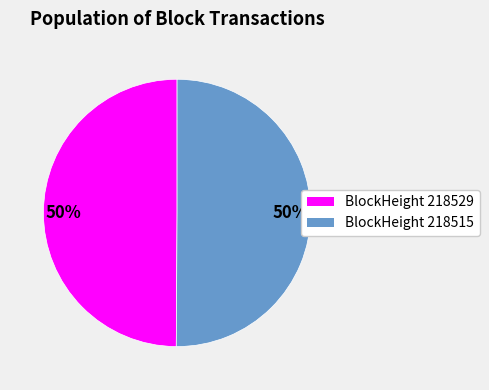

To the nearest percent, what is the average slice percentage?

50%